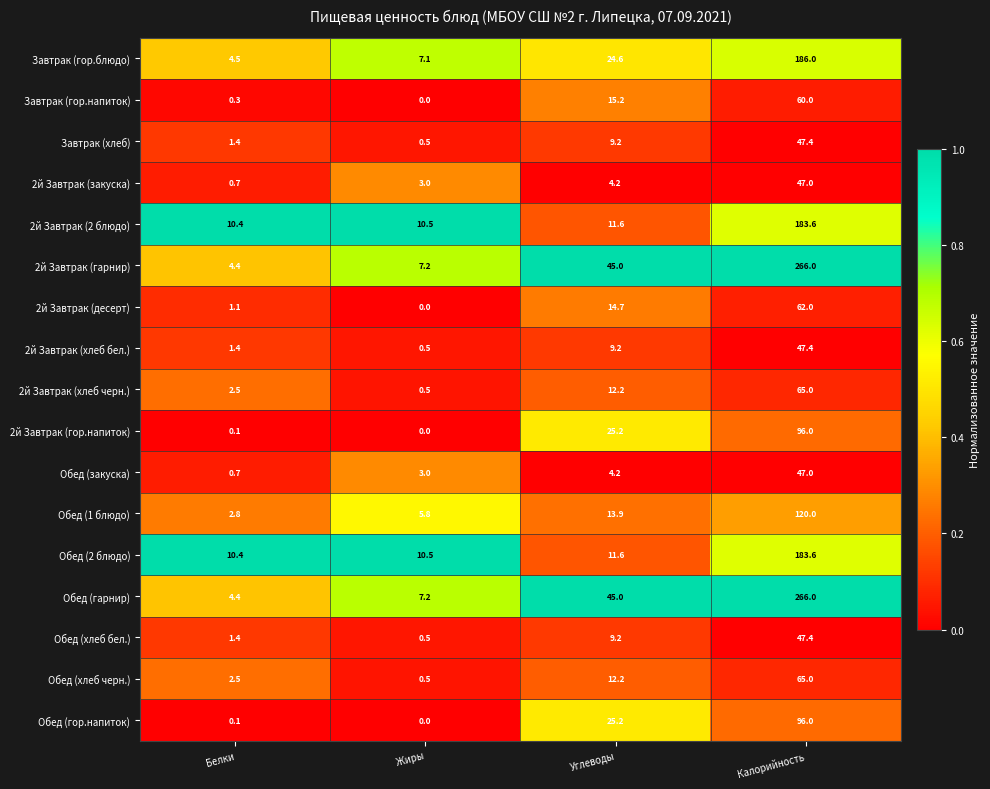

What is the difference between the second highest and minimum values in the Обед (хлеб черн.) series?

11.7